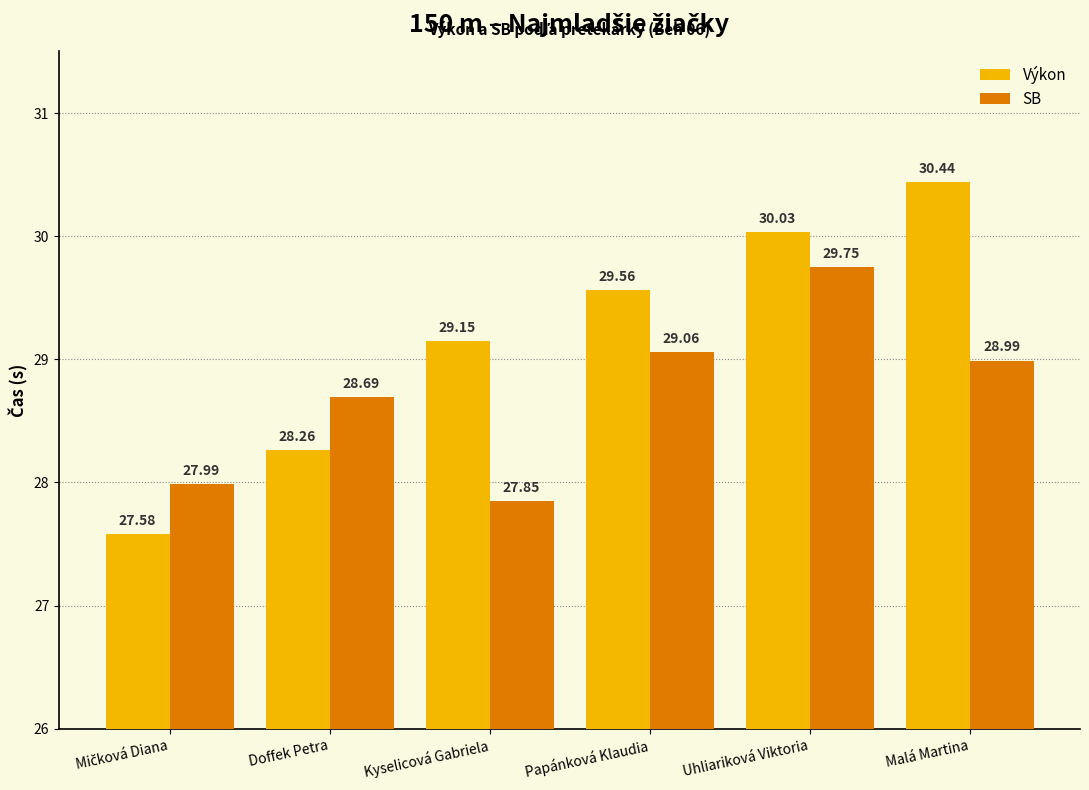

Are the bars horizontal?

No